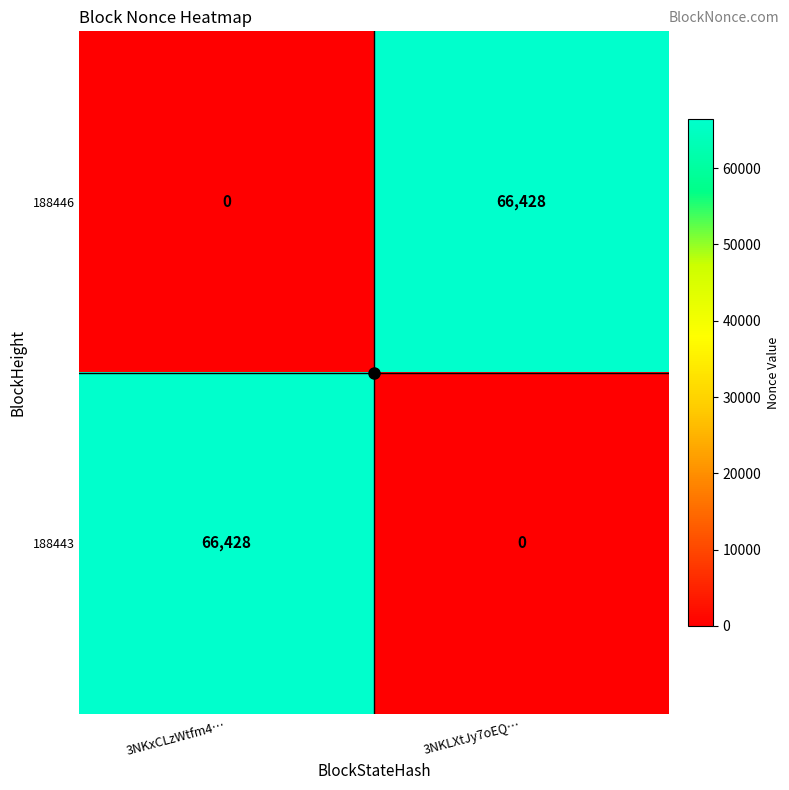

True or false: 188443 has a value of 66428 at 3NKxCLzWtfm4….

True